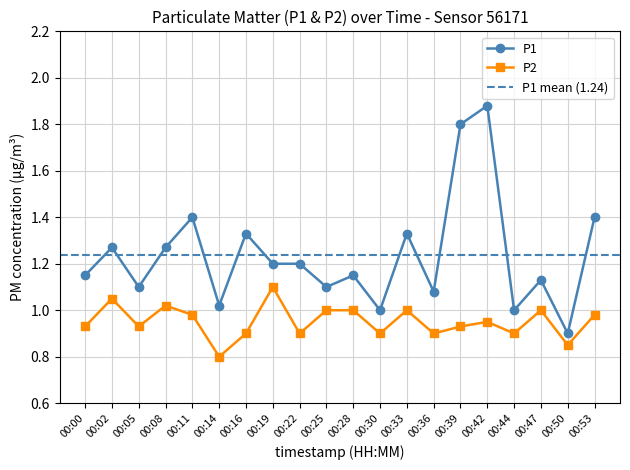

What is the sum of all P1 values?

24.7